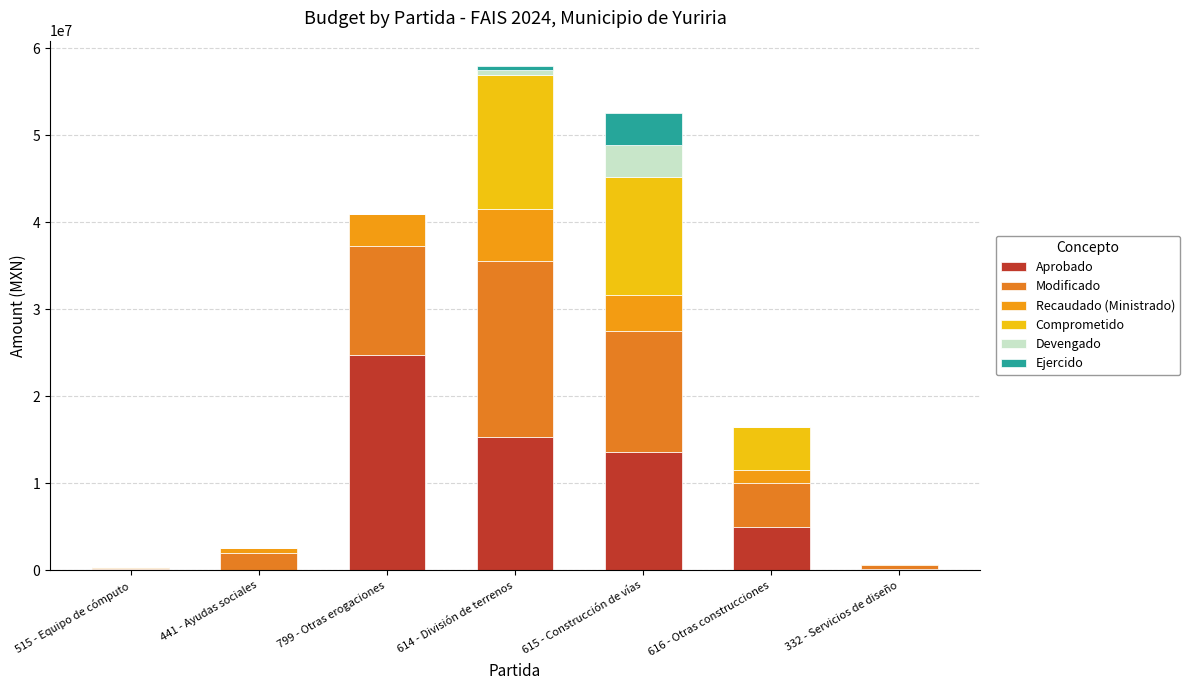

Is it true that Modificado equals 958949.1 at 441 - Ayudas sociales?

False